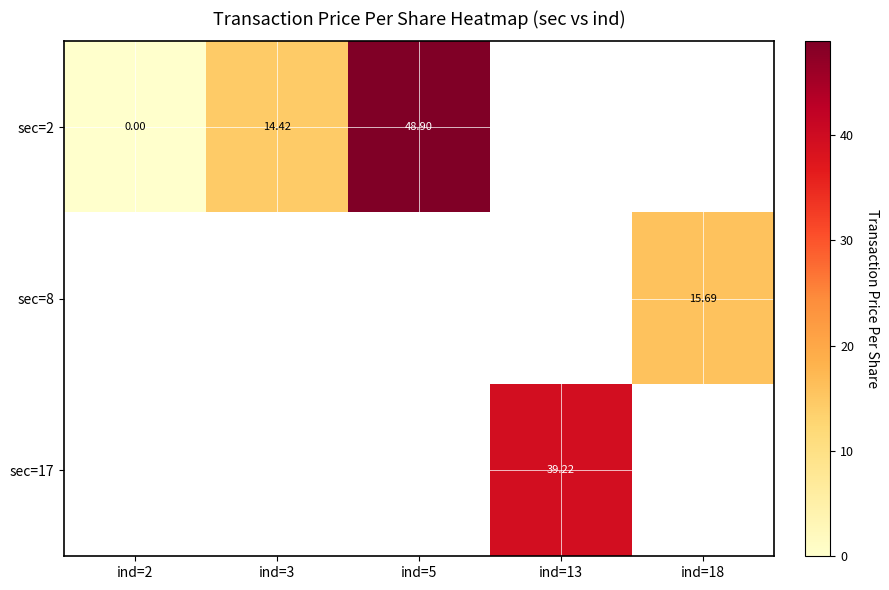

The value of sec=8 at ind=18 is 20.9. True or false?

False